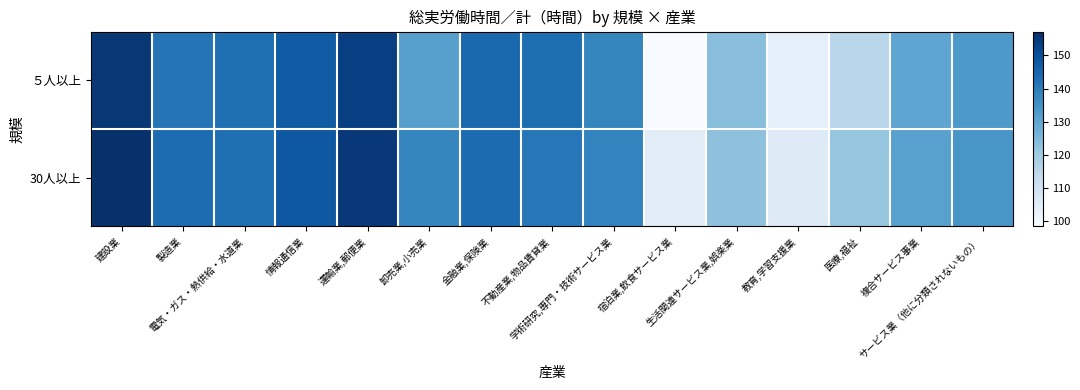

Reading right to left, transcribe all the data shown in this chart.

５人以上: サービス業（他に分類されないもの）=133.1	複合サービス事業=129.9	医療,福祉=115.2	教育,学習支援業=103.5	生活関連サービス業,娯楽業=123.6	宿泊業,飲食サービス業=98.4	学術研究,専門・技術サービス業=137.7	不動産業,物品賃貸業=143.0	金融業,保険業=144.5	卸売業,小売業=131.3	運輸業,郵便業=153.6	情報通信業=147.2	電気・ガス・熱供給・水道業=142.8	製造業=141.6	建設業=155.4
30人以上: サービス業（他に分類されないもの）=134.0	複合サービス事業=131.1	医療,福祉=121.6	教育,学習支援業=105.6	生活関連サービス業,娯楽業=122.7	宿泊業,飲食サービス業=104.9	学術研究,専門・技術サービス業=138.3	不動産業,物品賃貸業=140.9	金融業,保険業=143.7	卸売業,小売業=137.9	運輸業,郵便業=155.3	情報通信業=148.2	電気・ガス・熱供給・水道業=142.8	製造業=143.5	建設業=157.2